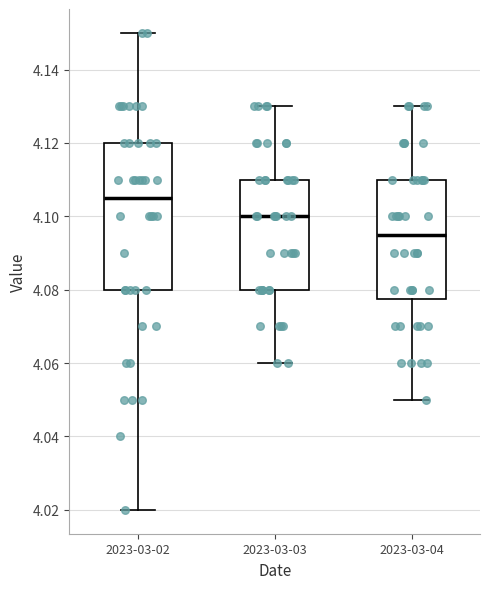

Where does the upper whisker of the box for 2023-03-03 end on the y-axis? The values are not printed on the chart, so give them approximately, as read against the axis.

4.130